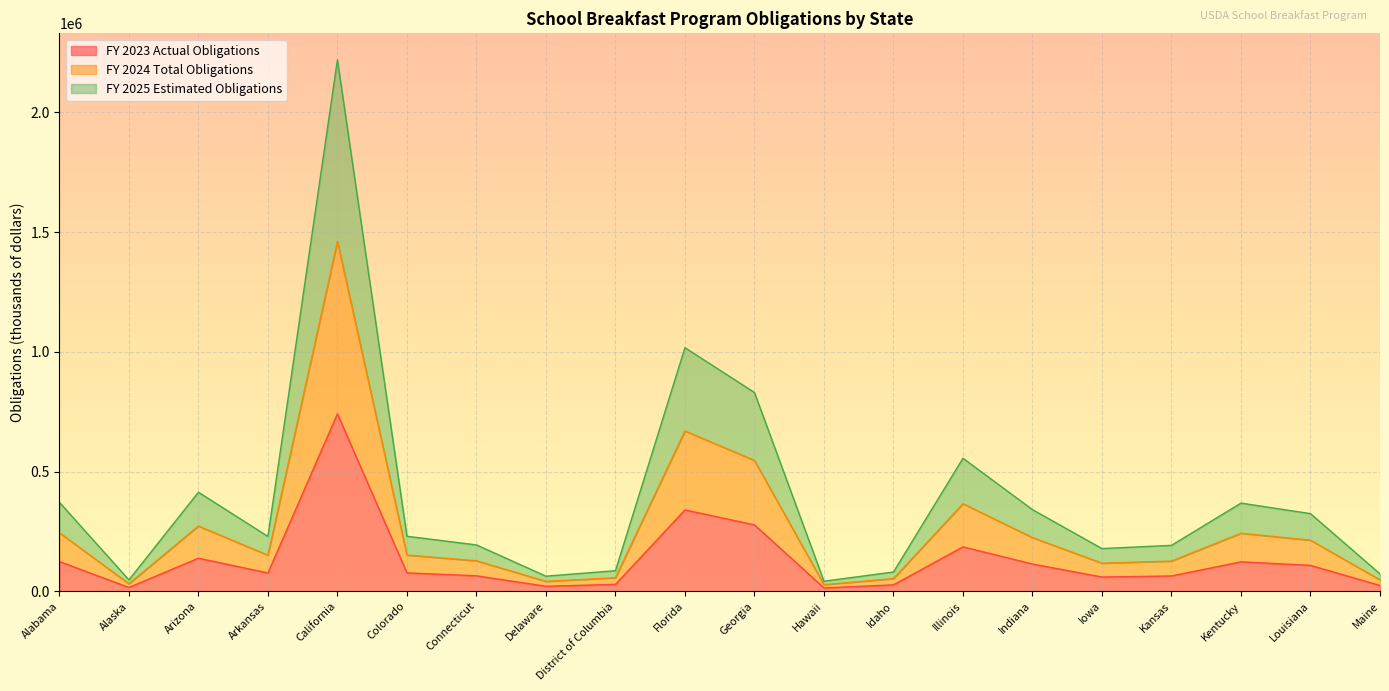

Which series has the largest total across all categories?

FY 2025 Estimated Obligations